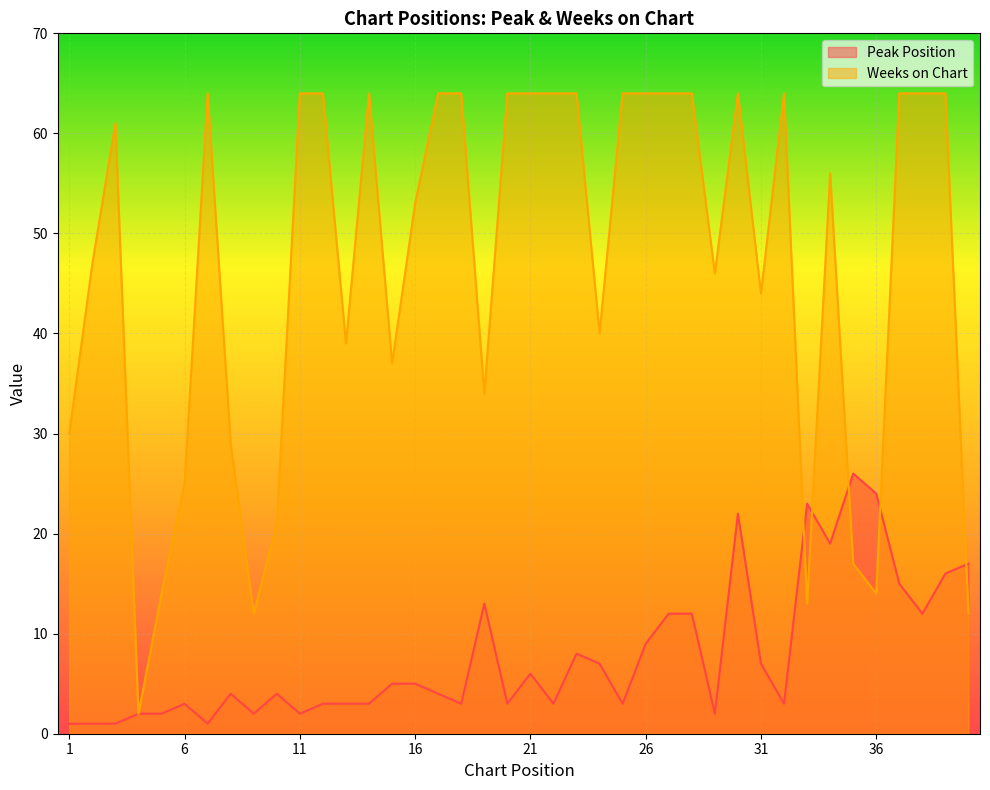

Which series has the largest total across all categories?

Weeks on Chart